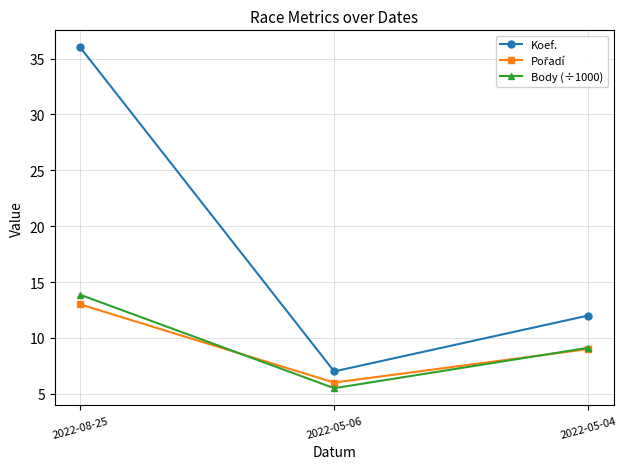

Which series has the widest spread of values?

Koef.